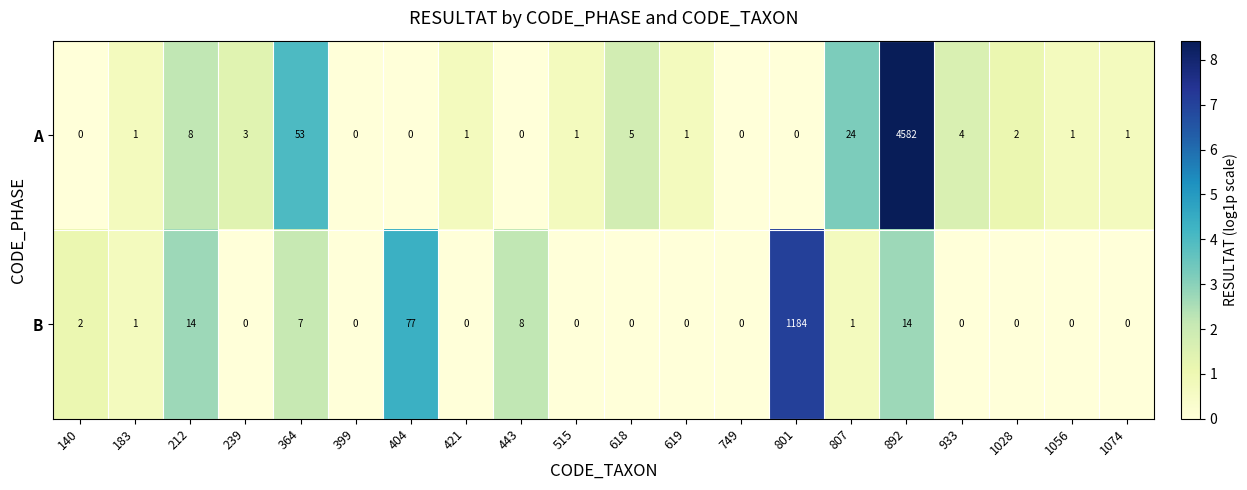

At which category is the sum across all series the highest?

892